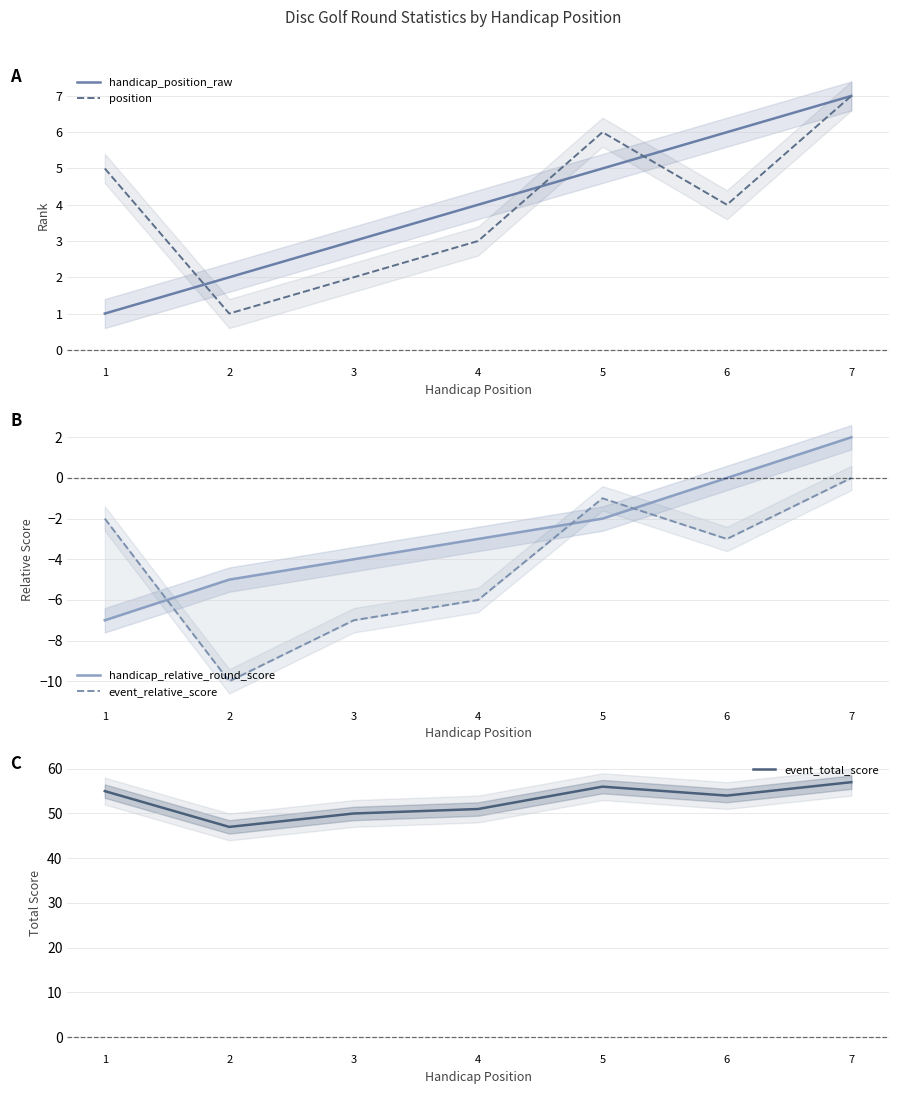

Is this an area chart (filled region under the line)?

No